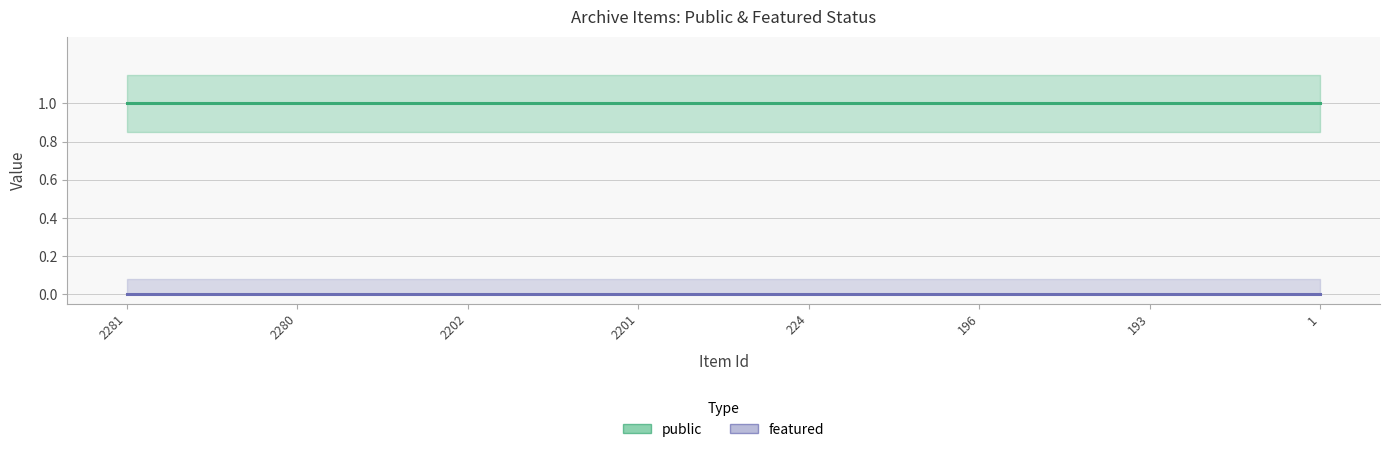

Which series has the largest total across all categories?

public